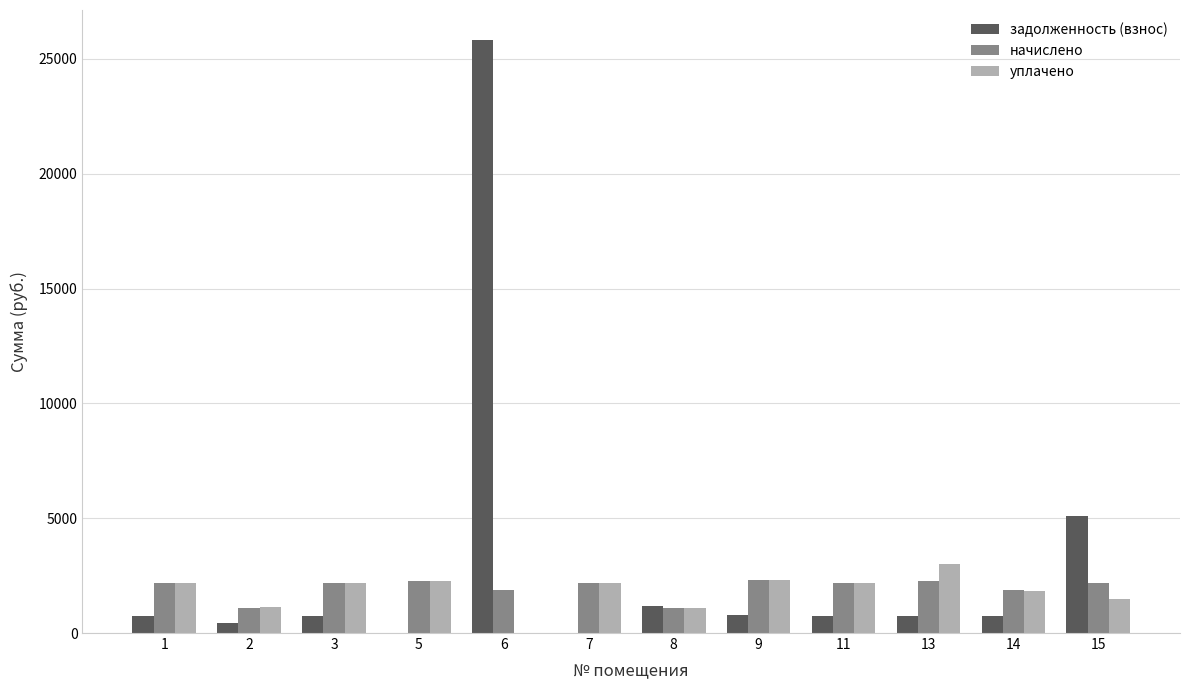

At which category is the sum across all series the highest?

6